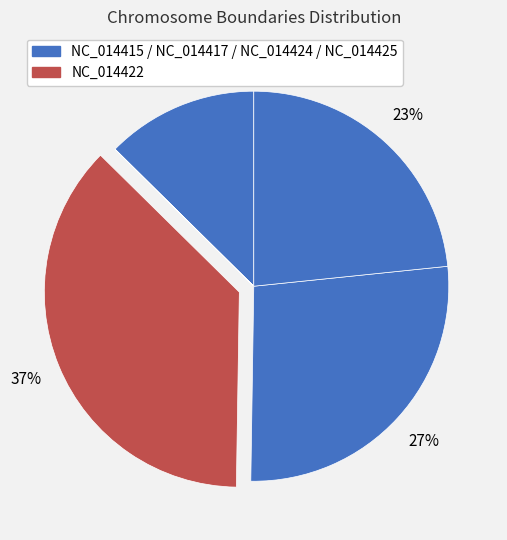

Is there any slice that represents more than half of the pie?

No